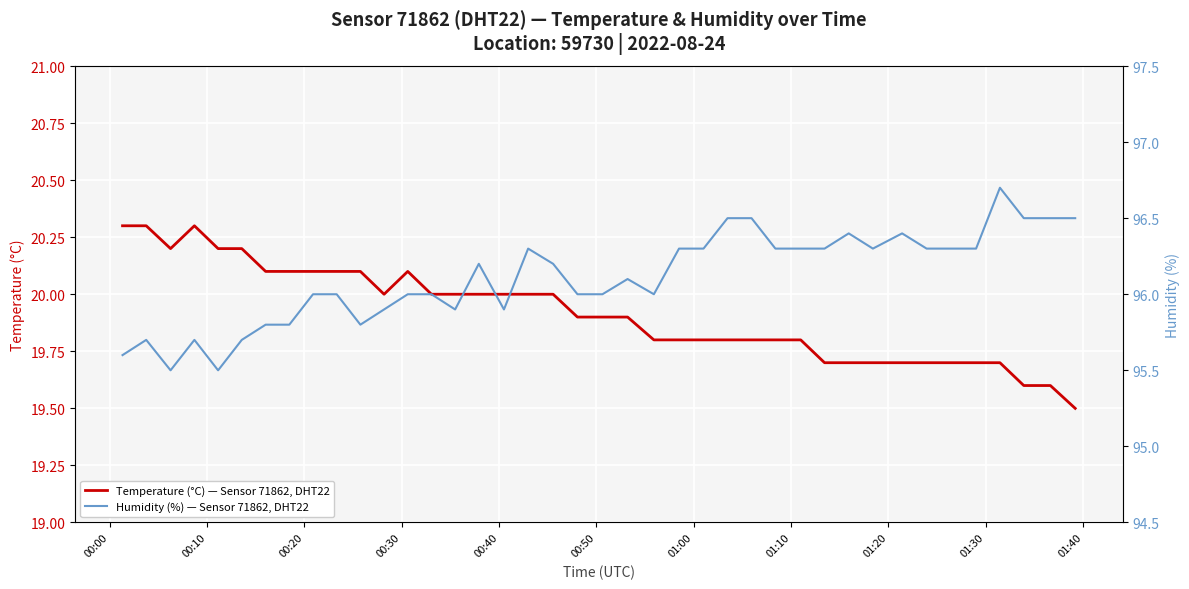

What is the difference between the second highest and second lowest values in the Temperature (°C) — Sensor 71862, DHT22 series?

0.7